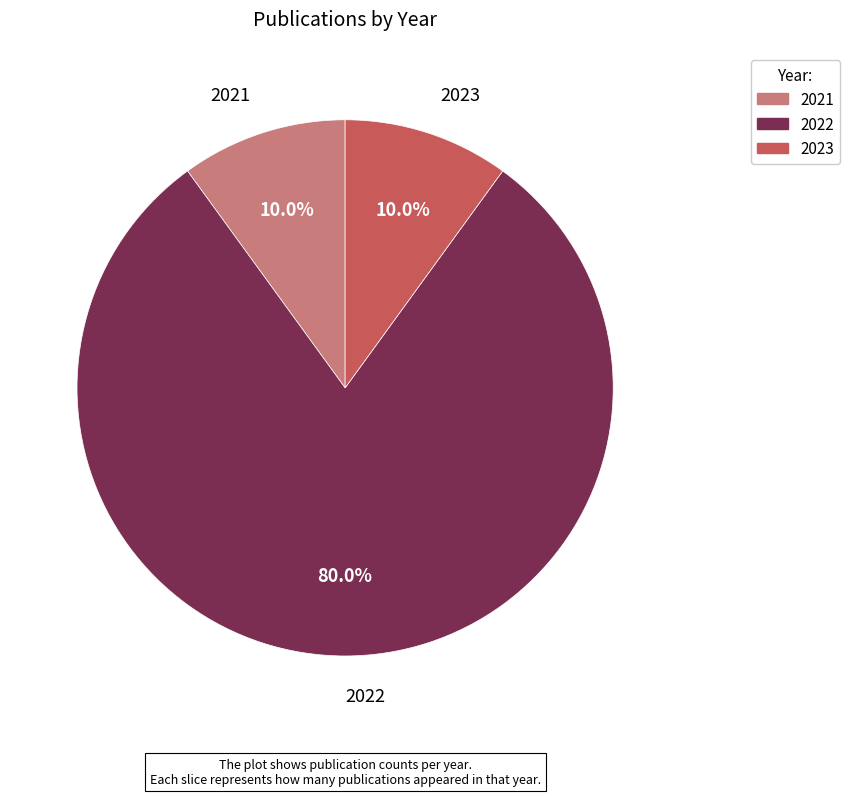

What is the ratio of the value at 2022 to the value at 2021?

8.0